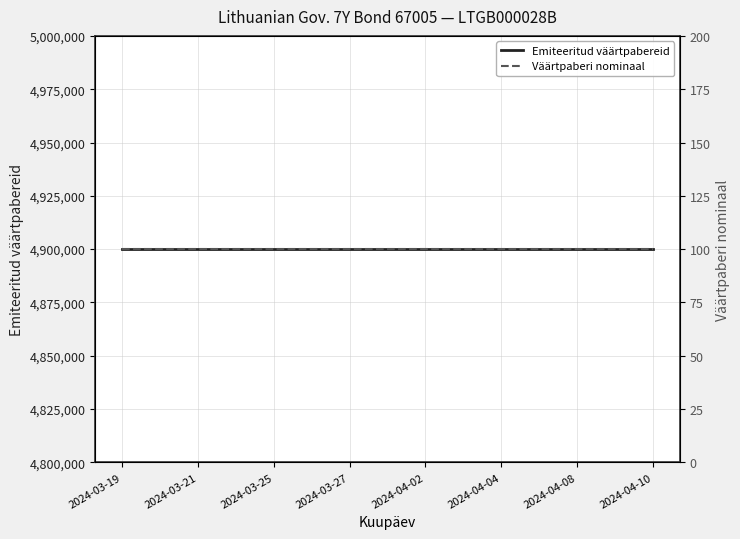

Is the value of Emiteeritud väärtpabereid at 2024-04-04 greater than the value of Väärtpaberi nominaal at 2024-04-04?

Yes